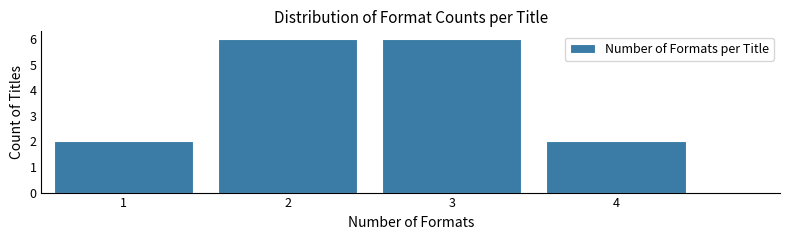

Reading left to right, transcribe all the data shown in this chart.

1=2	2=6	3=6	4=2